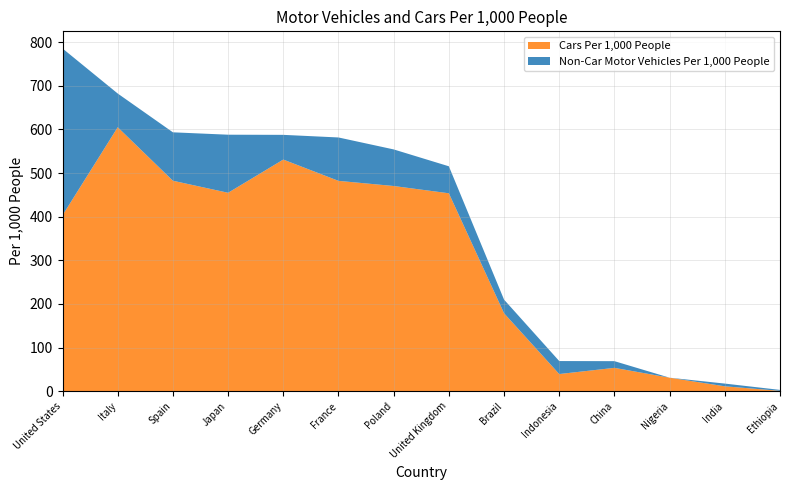

Reading right to left, what are all the values shown in this chart?

Motor Vehicles Per 1,000 People: Ethiopia=3.0	India=17.6	Nigeria=31.0	China=68.9	Indonesia=69.2	Brazil=210.0	United Kingdom=515.6	Poland=554.2	France=581.6	Germany=587.6	Japan=587.9	Spain=593.4	Italy=682.3	United States=785.6
Cars Per 1,000 People: Ethiopia=0.9	India=11.3	Nigeria=31.0	China=53.6	Indonesia=39.4	Brazil=178.7	United Kingdom=453.7	Poland=470.4	France=482.2	Germany=531.0	Japan=454.9	Spain=482.5	Italy=605.0	United States=403.3